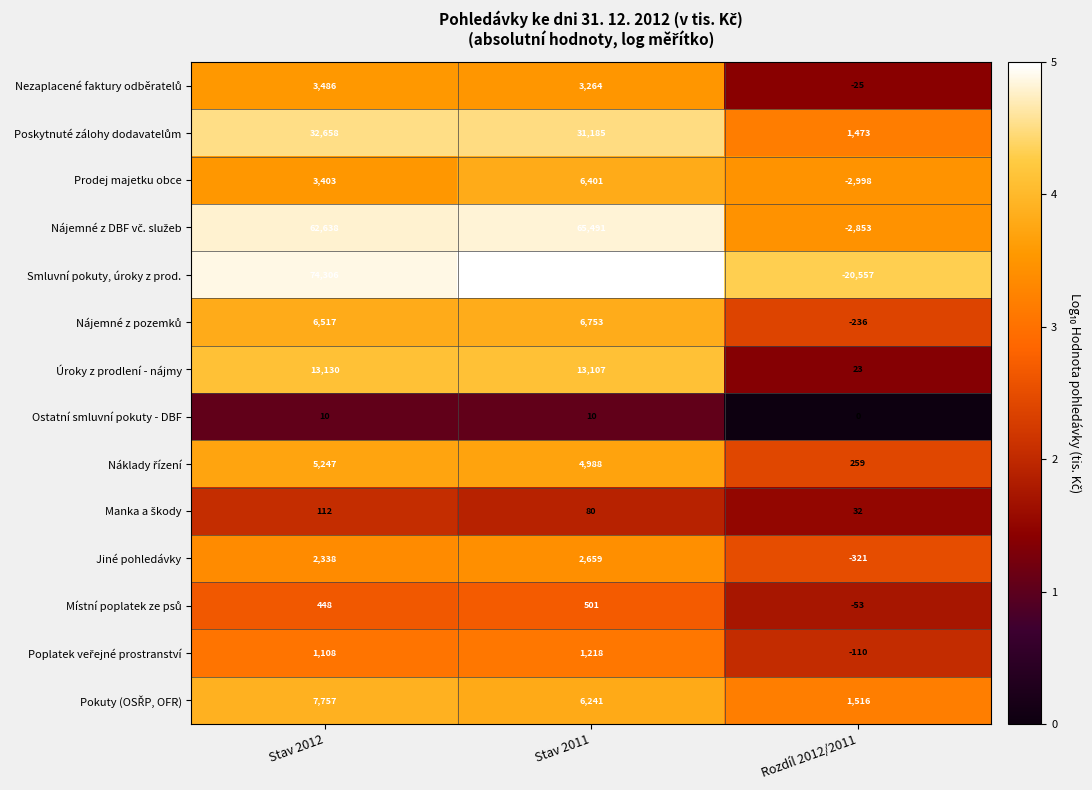

At which category does the chart reach its minimum across all series?

Rozdíl 2012/2011